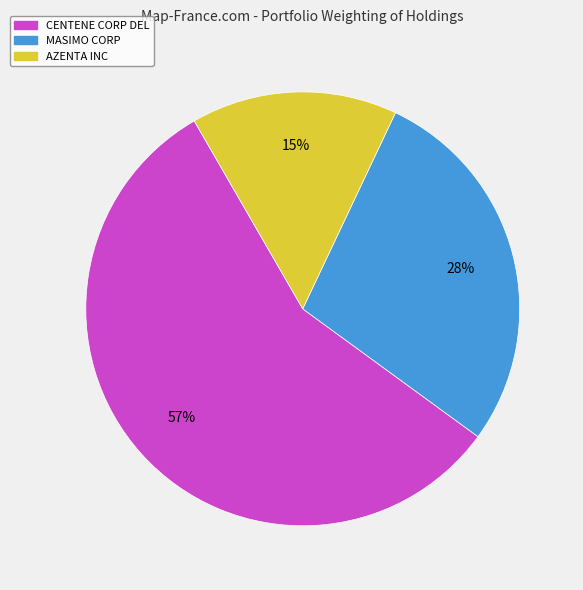

Does any single category account for the majority?

Yes